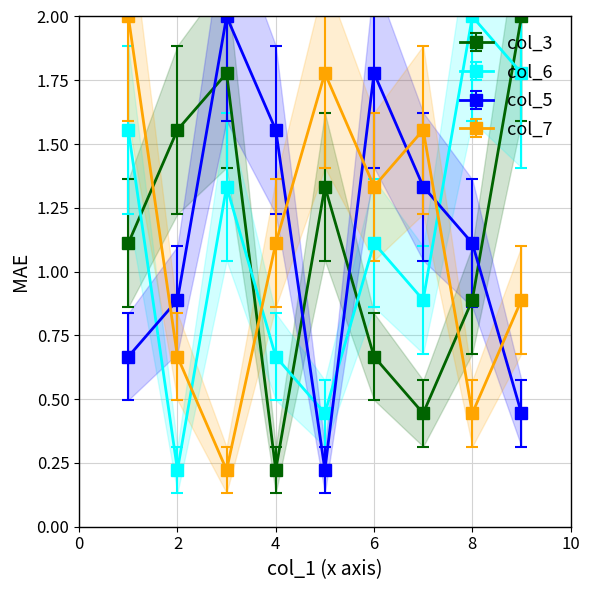

Where is col_5 nearest to the value 1?

2